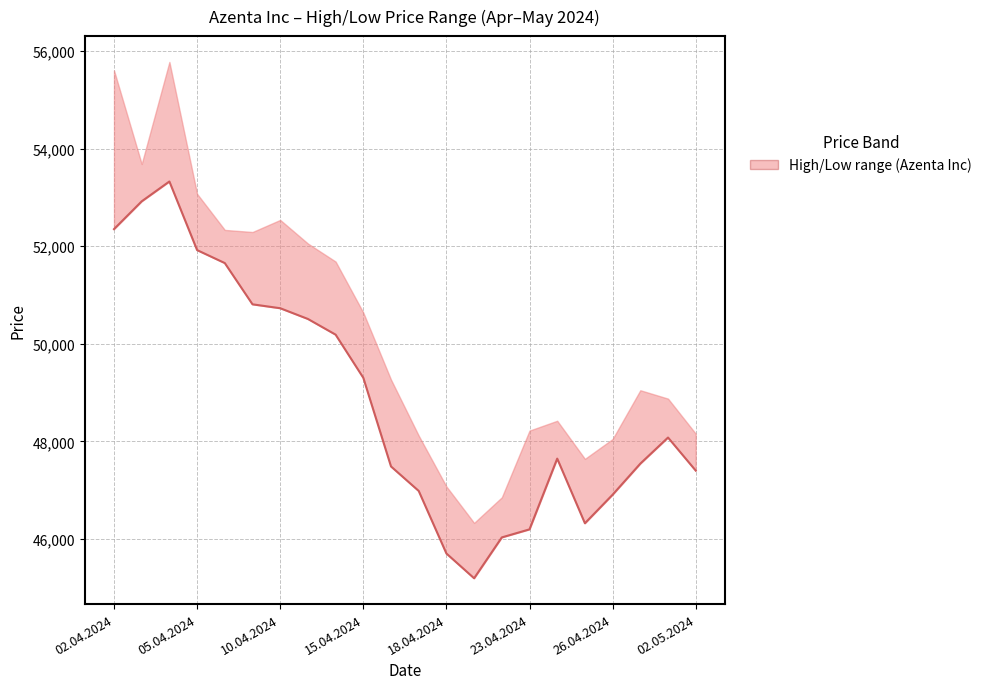

List the labels in order of value, smallest first.

13, 12, 14, 15, 17, 18, 11, 21, 10, 19, 16, 20, 9, 8, 02.05.2024, 26.04.2024, 23.04.2024, 18.04.2024, 15.04.2024, 02.04.2024, 05.04.2024, 10.04.2024